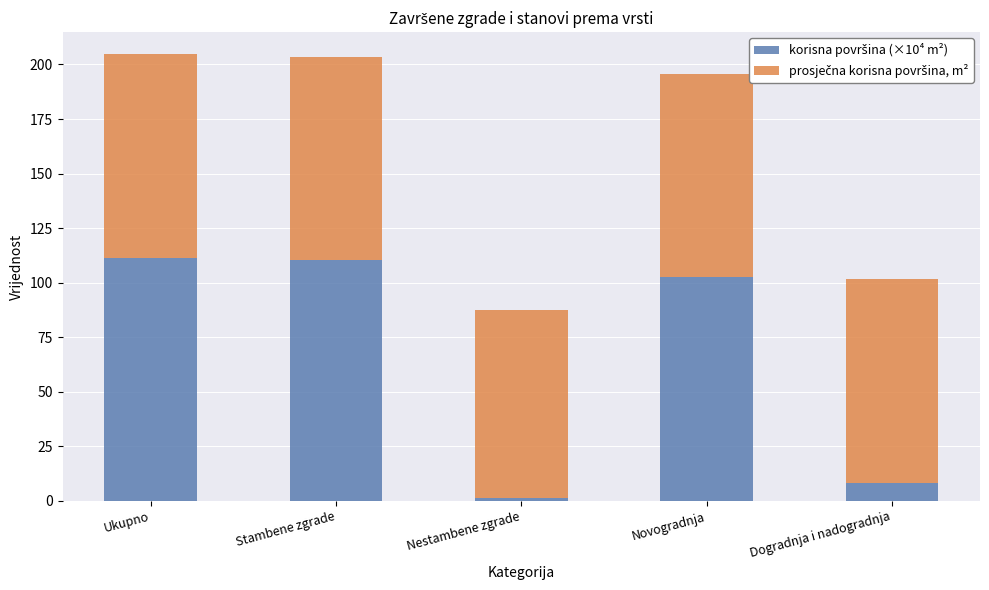

What position from the right is Novogradnja?

2